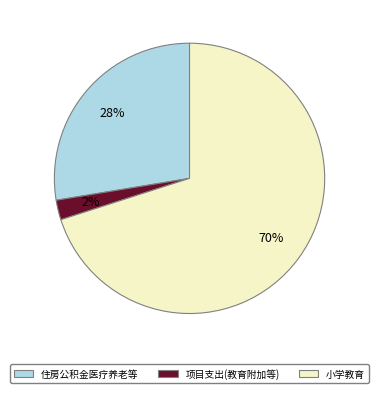

Is there any slice that represents more than half of the pie?

Yes